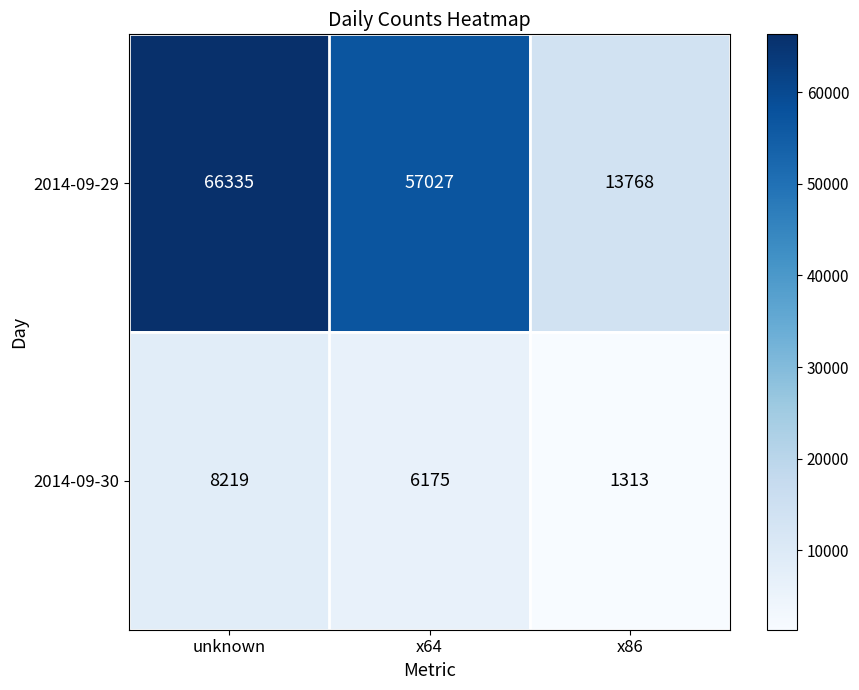

Reading left to right, list all the values displayed in this chart.

2014-09-29: unknown=66335	x64=57027	x86=13768
2014-09-30: unknown=8219	x64=6175	x86=1313